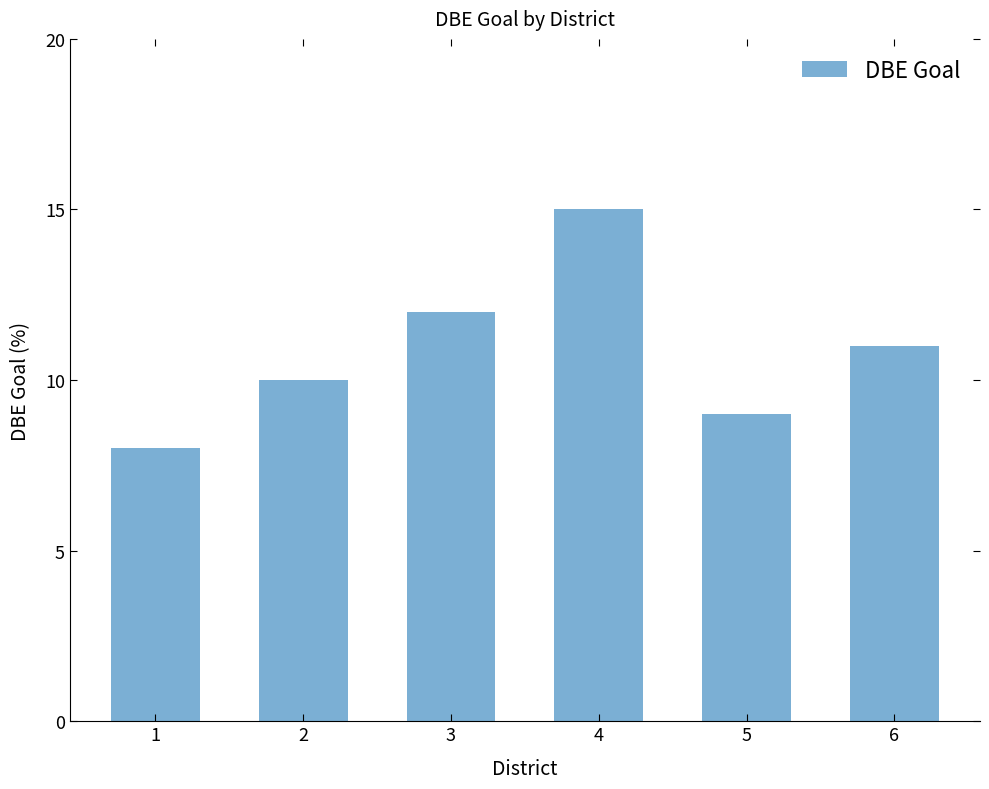

Which has a higher value, 2 or 1?

2